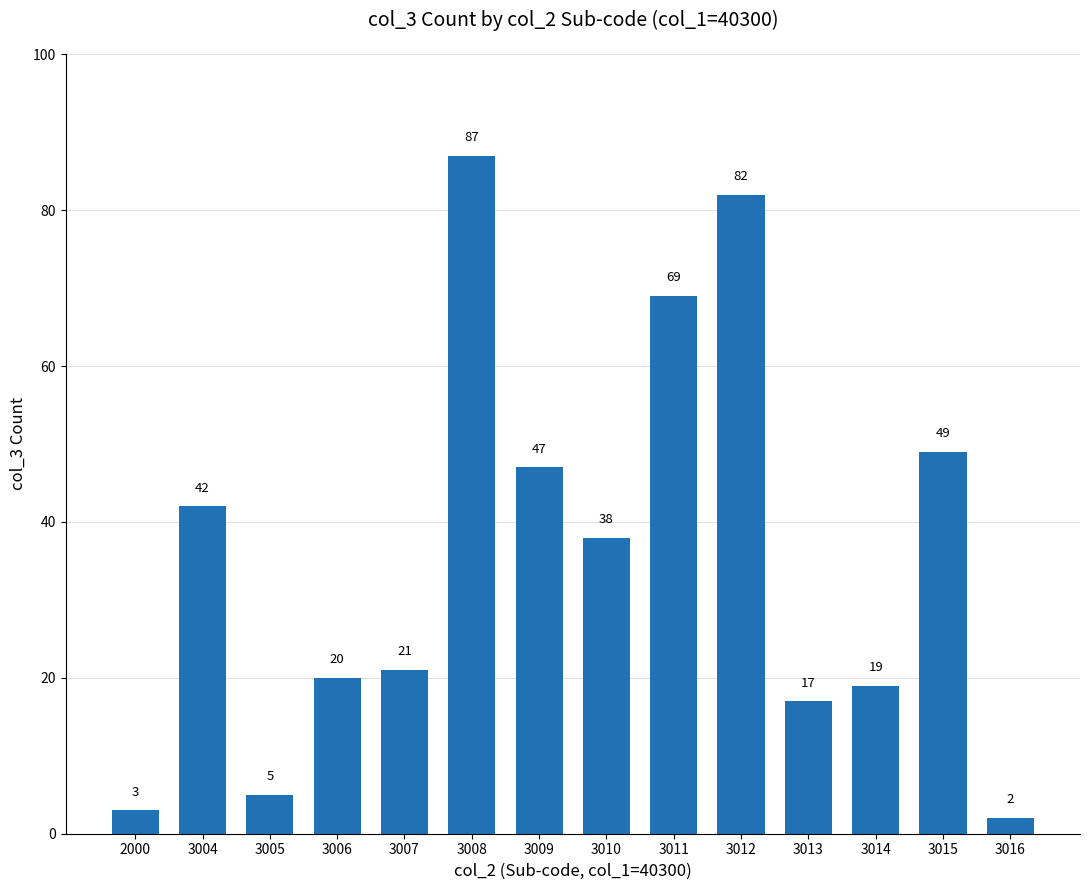

Which has a higher value, 3013 or 3005?

3013